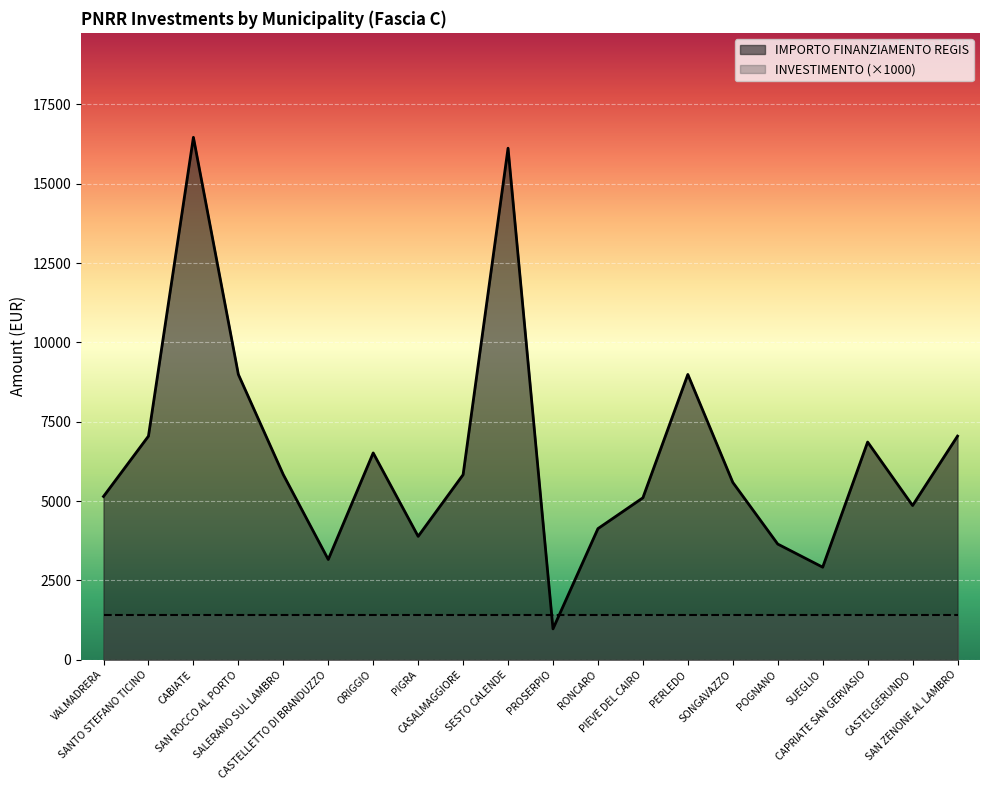

Reading right to left, extract all data points from this chart.

7047	4860	6860	2916	3645	5589	8991	5103	4131	972	16121	5831	3888	6517	3159	5832	8991	16464	7047	5145